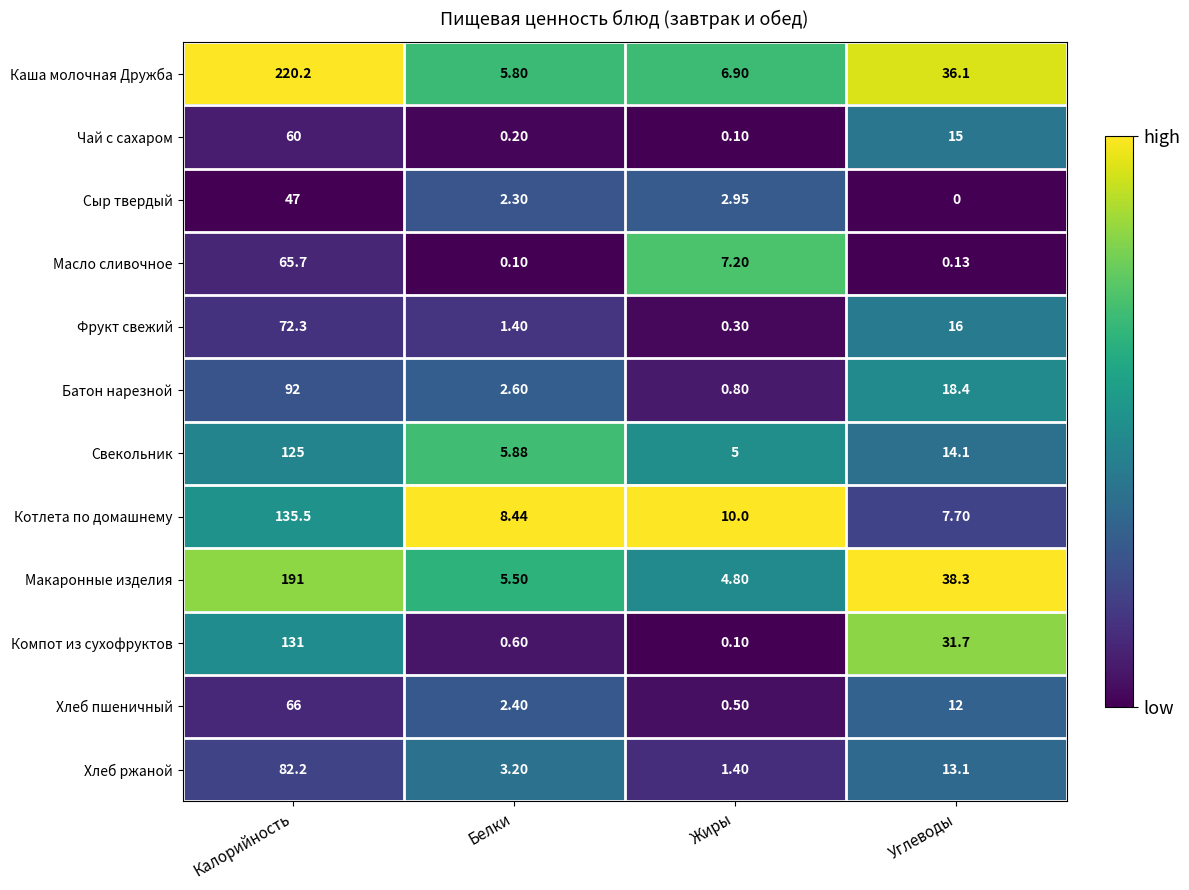

List the series in order of their peak value, lowest first.

Сыр твердый, Чай с сахаром, Масло сливочное, Хлеб пшеничный, Фрукт свежий, Хлеб ржаной, Батон нарезной, Свекольник, Компот из сухофруктов, Котлета по домашнему, Макаронные изделия, Каша молочная Дружба